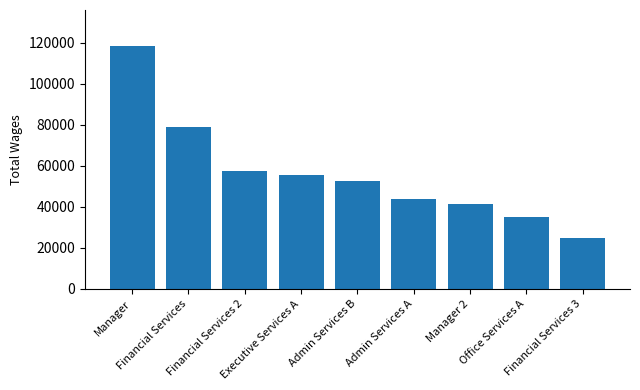

Which category has the lowest value across all series?

Financial Services 3